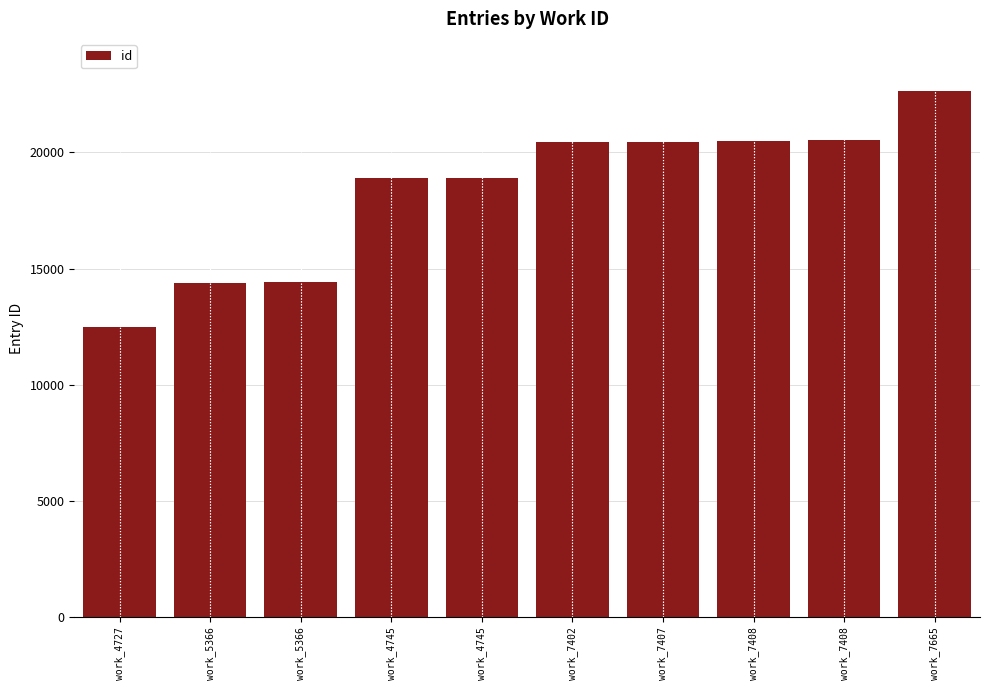

Count the number of categories in the chart.

10